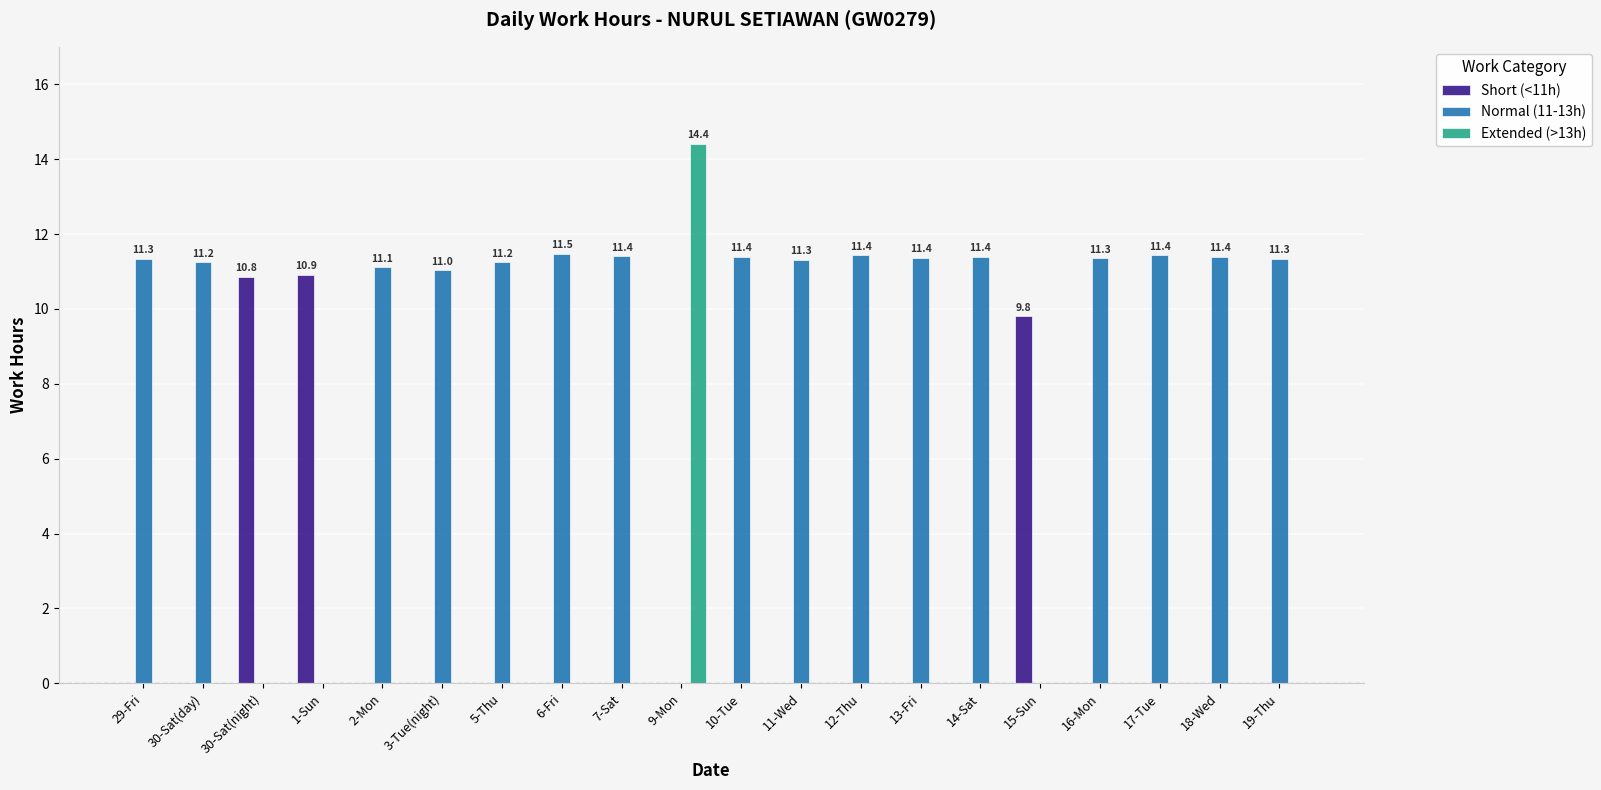

The value of Short (<11h) at 14-Sat is 6.3. True or false?

False